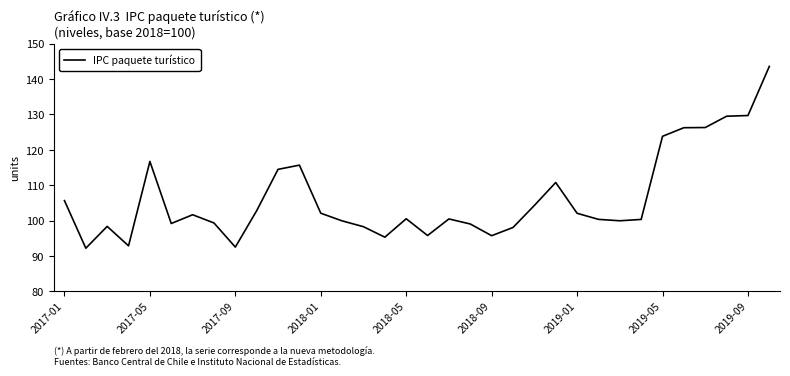

What is the difference between the maximum and minimum values?

51.4